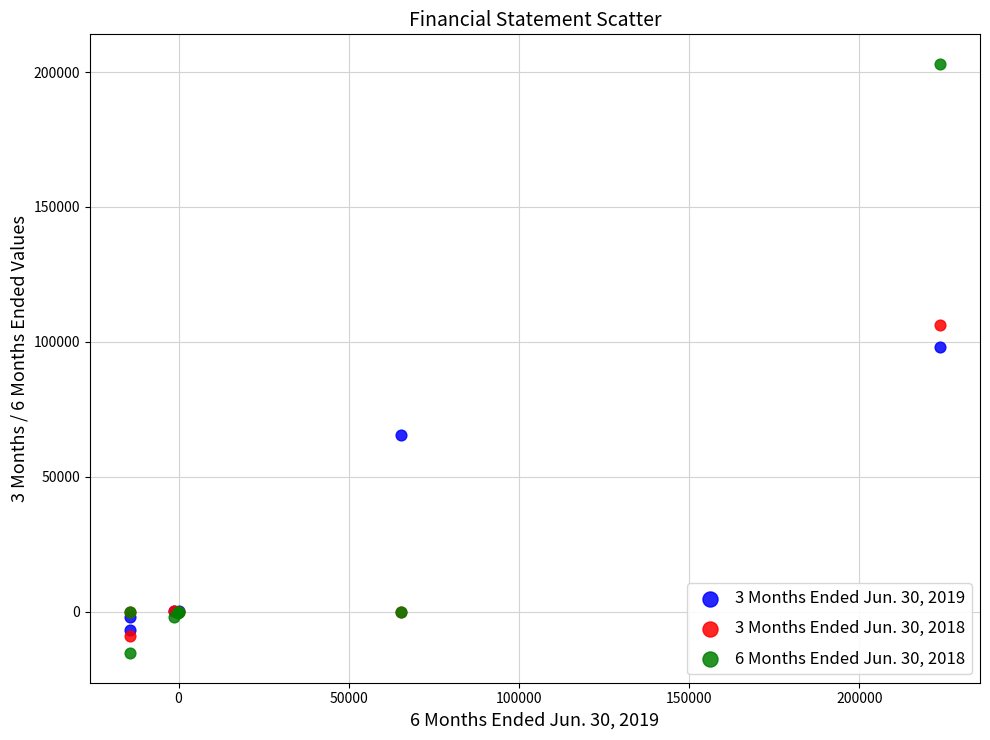

Which series contains the highest Y value?

6 Months Ended Jun. 30, 2018